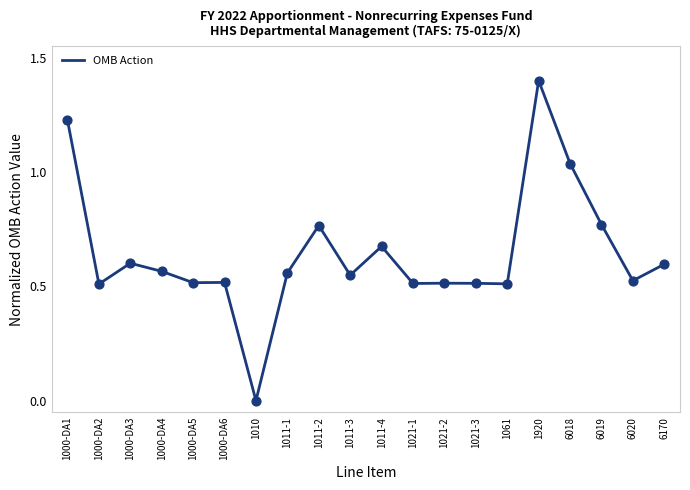

Between 1920 and 1000-DA2, which is larger?

1920